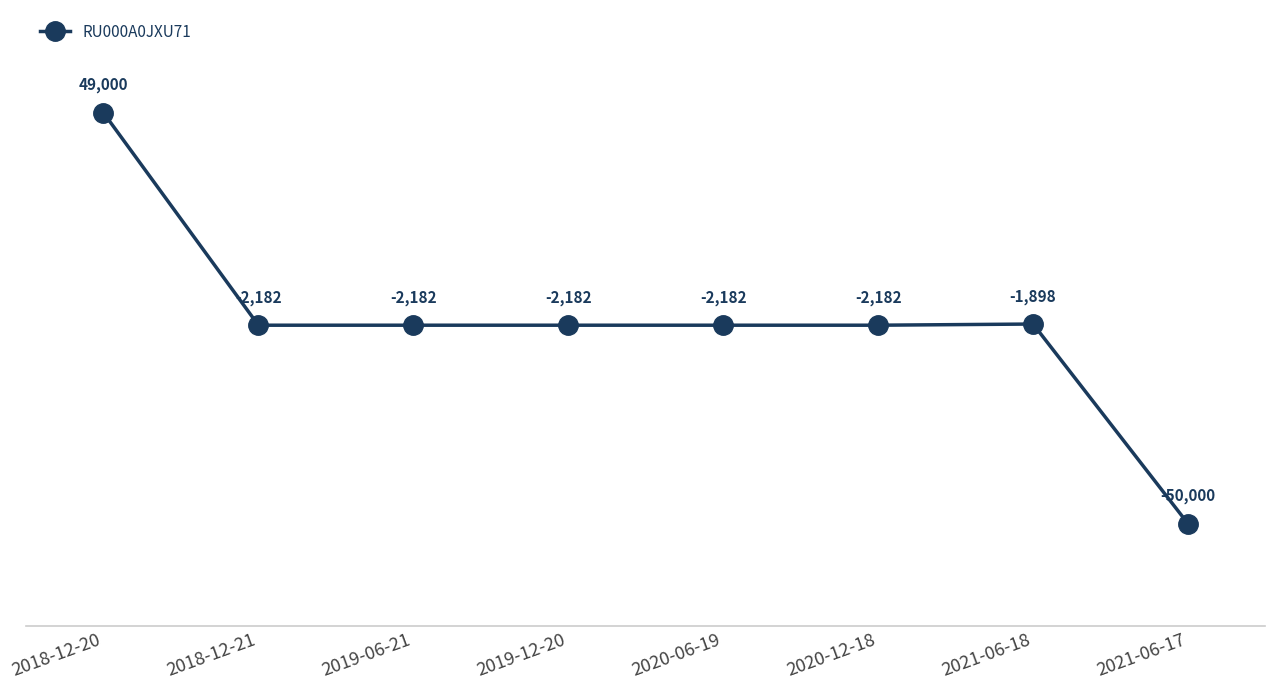

What is the minimum value shown in the chart?

-50000.0